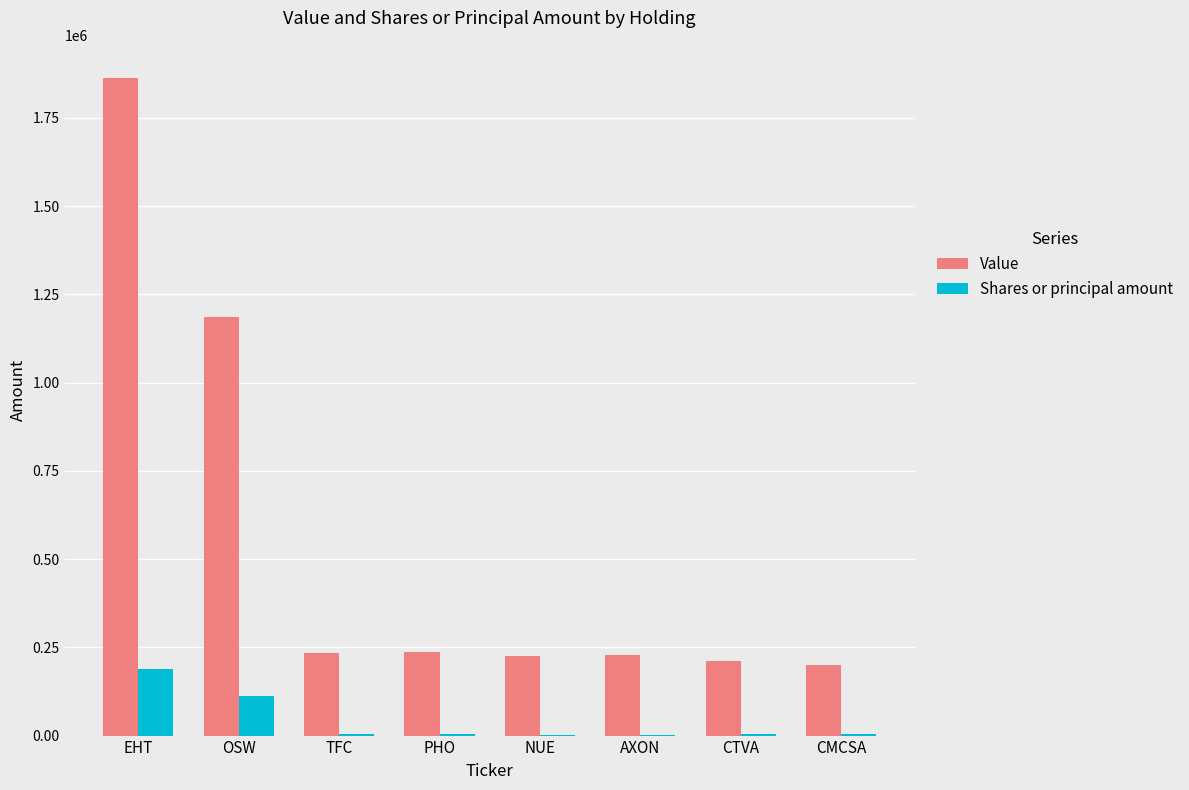

Which label corresponds to the largest value in the chart?

EHT